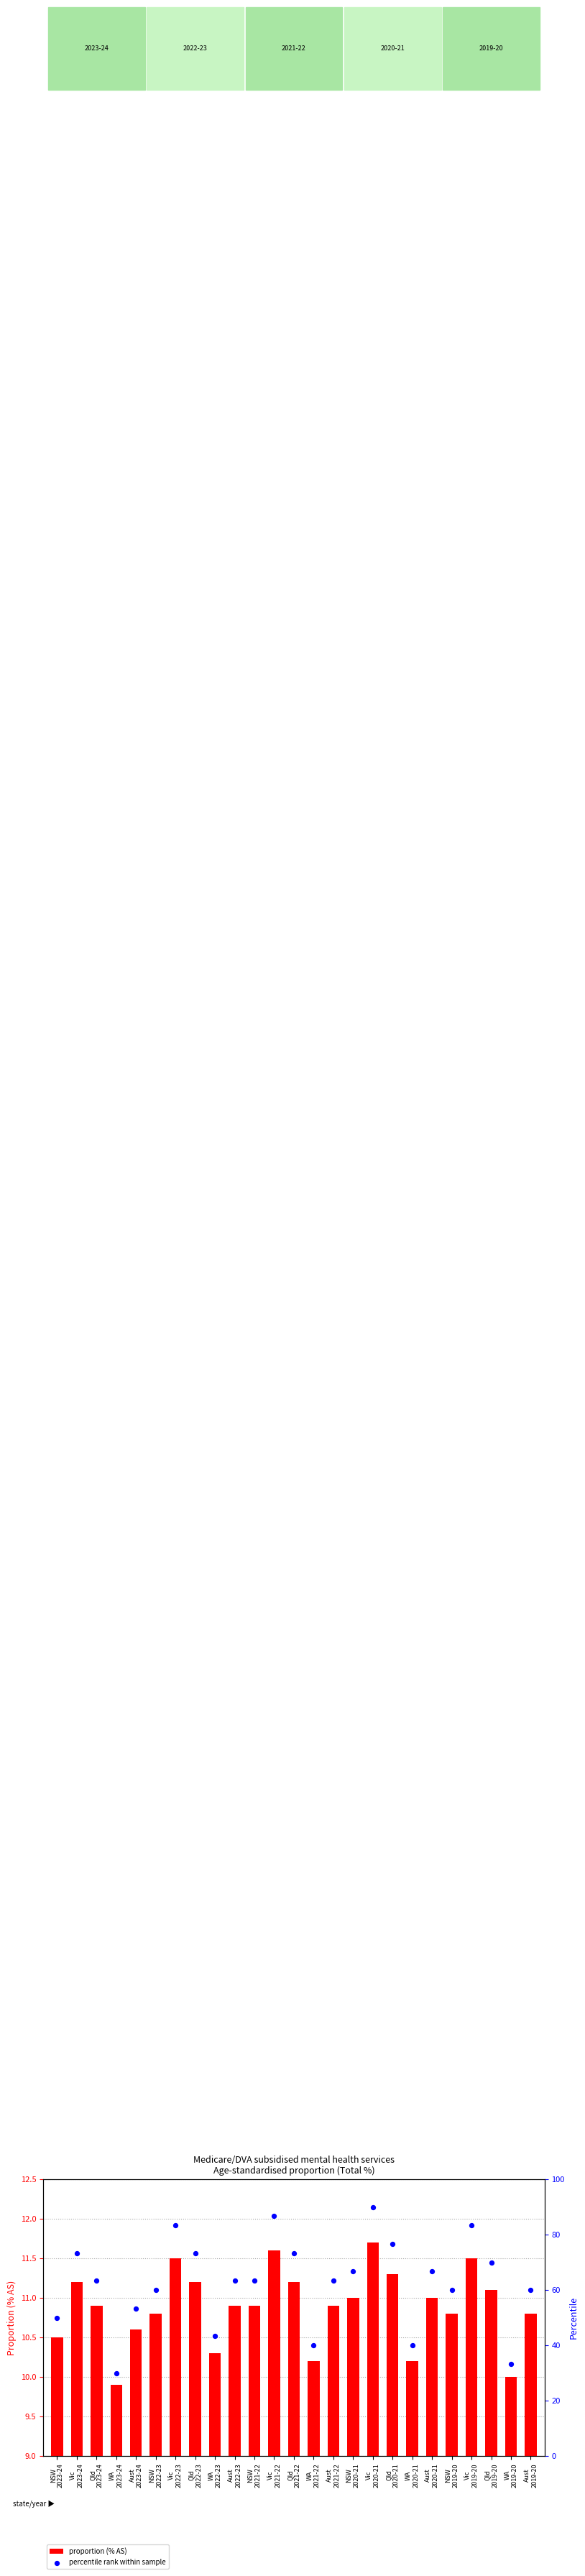

At how many categories does at least one series exceed 53?

19